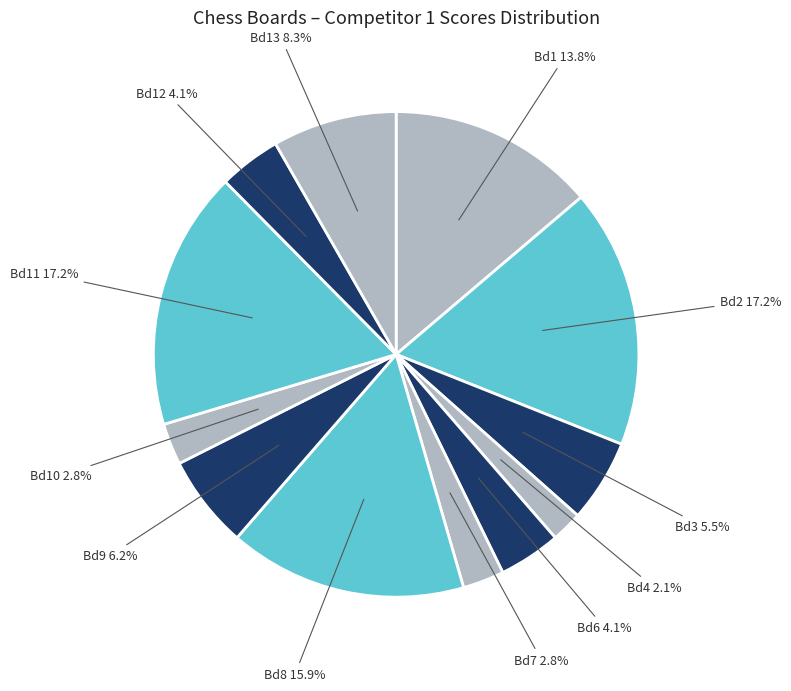

What is the ratio of the value at Bd2 to the value at Bd9?

2.8